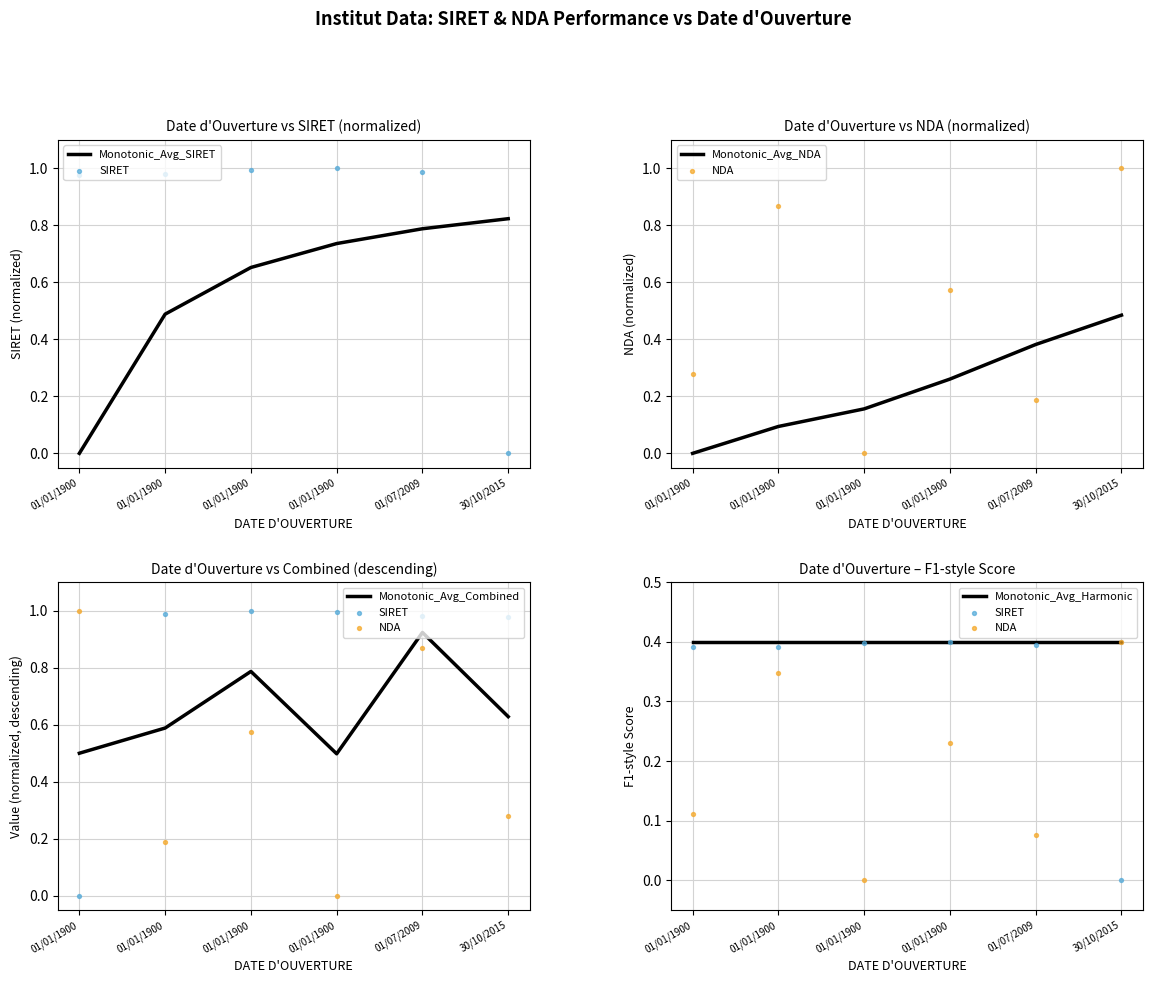

Is the value of Monotonic_Avg_NDA at 01/01/1900 greater than the value of Monotonic_Avg_Combined at 01/01/1900?

No